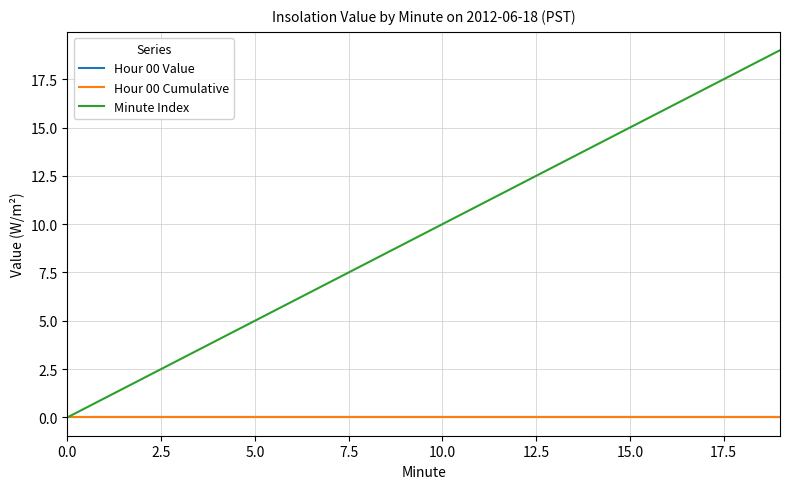

How many lines are shown in the chart?

3